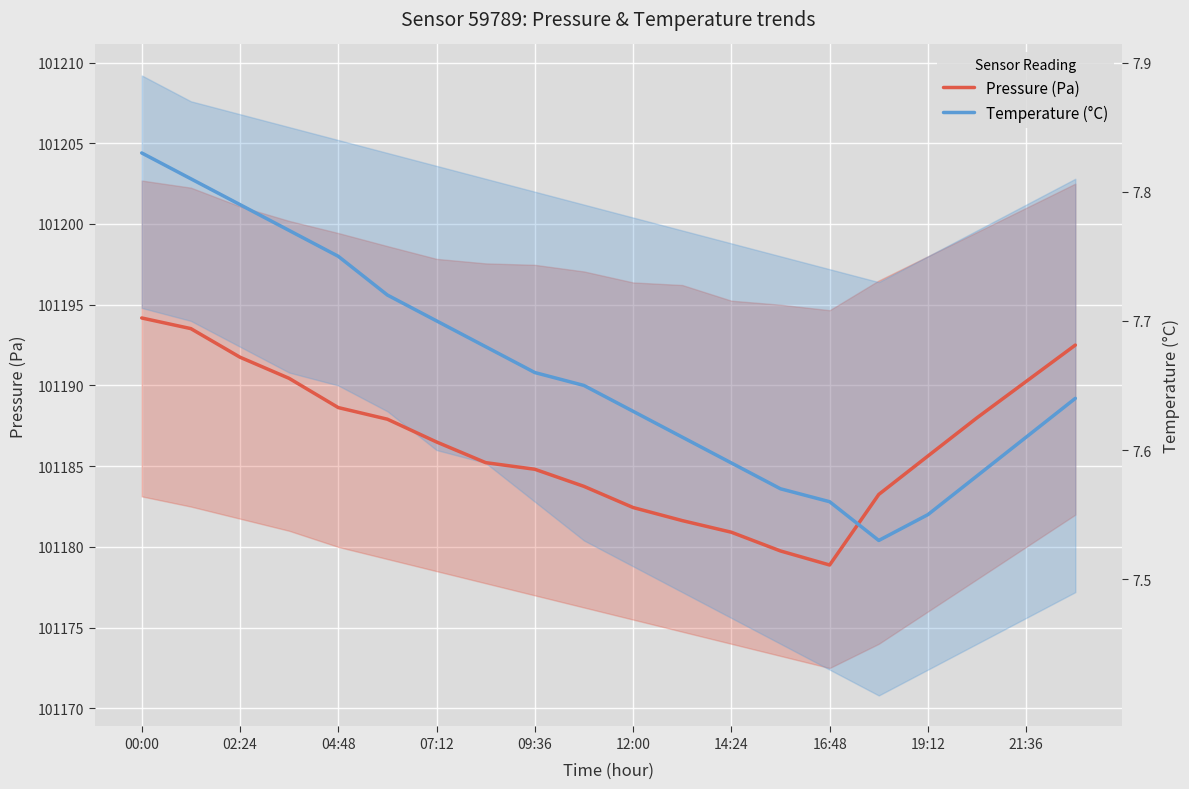

Where is the first local minimum for Pressure (Pa)?

16:48